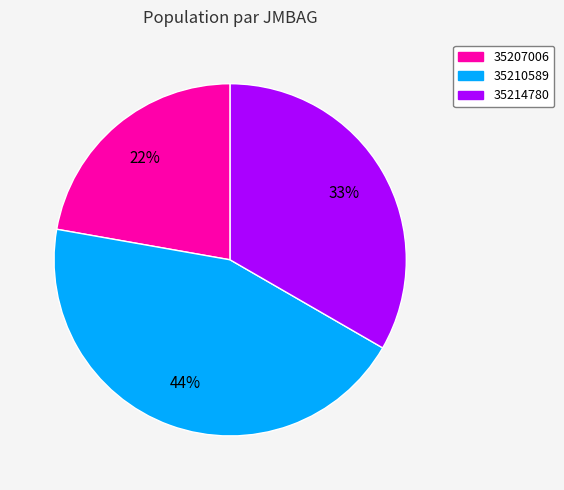

Which category has the biggest portion of the pie?

35210589